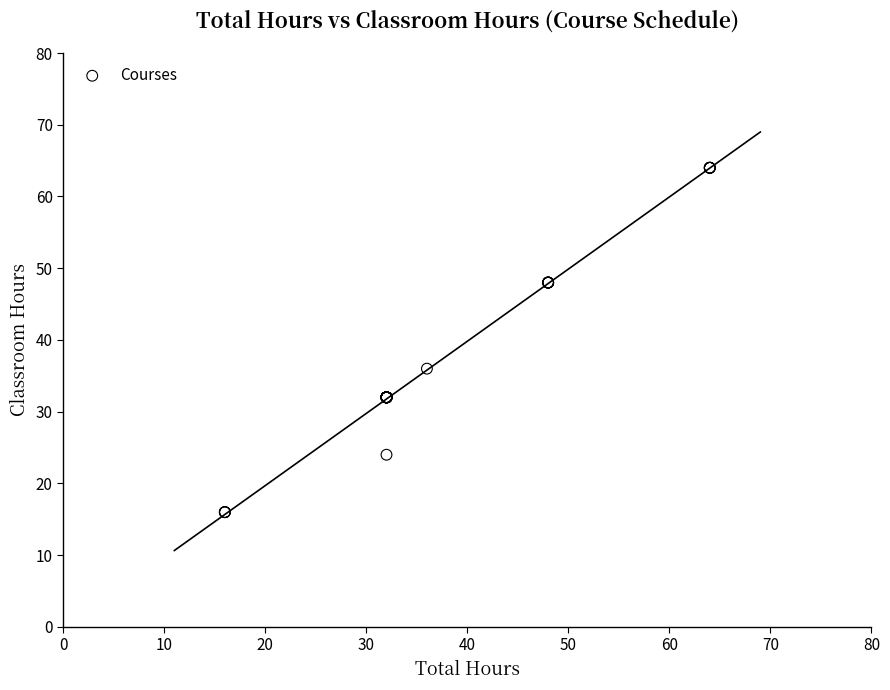

What Y value in the scatter plot is closest to 40?

36